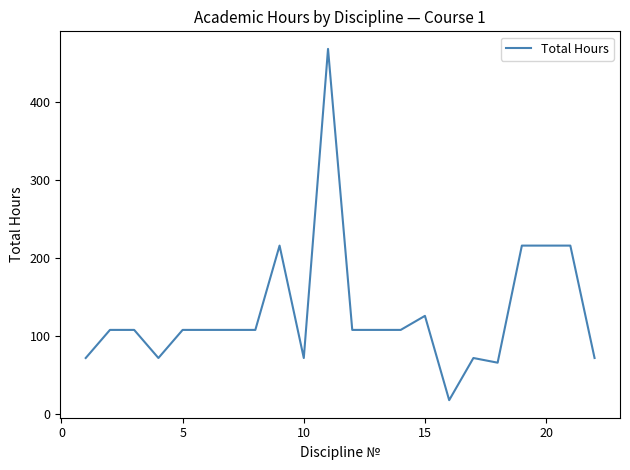

What is the smallest value displayed?

18